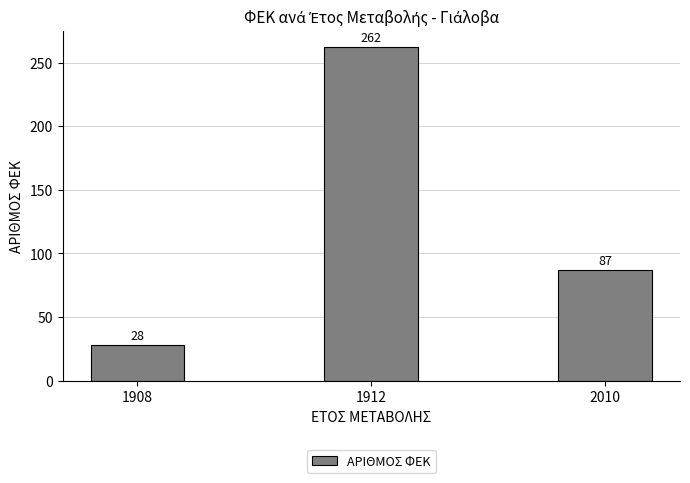

Count the values in the range 28 to 262.

3